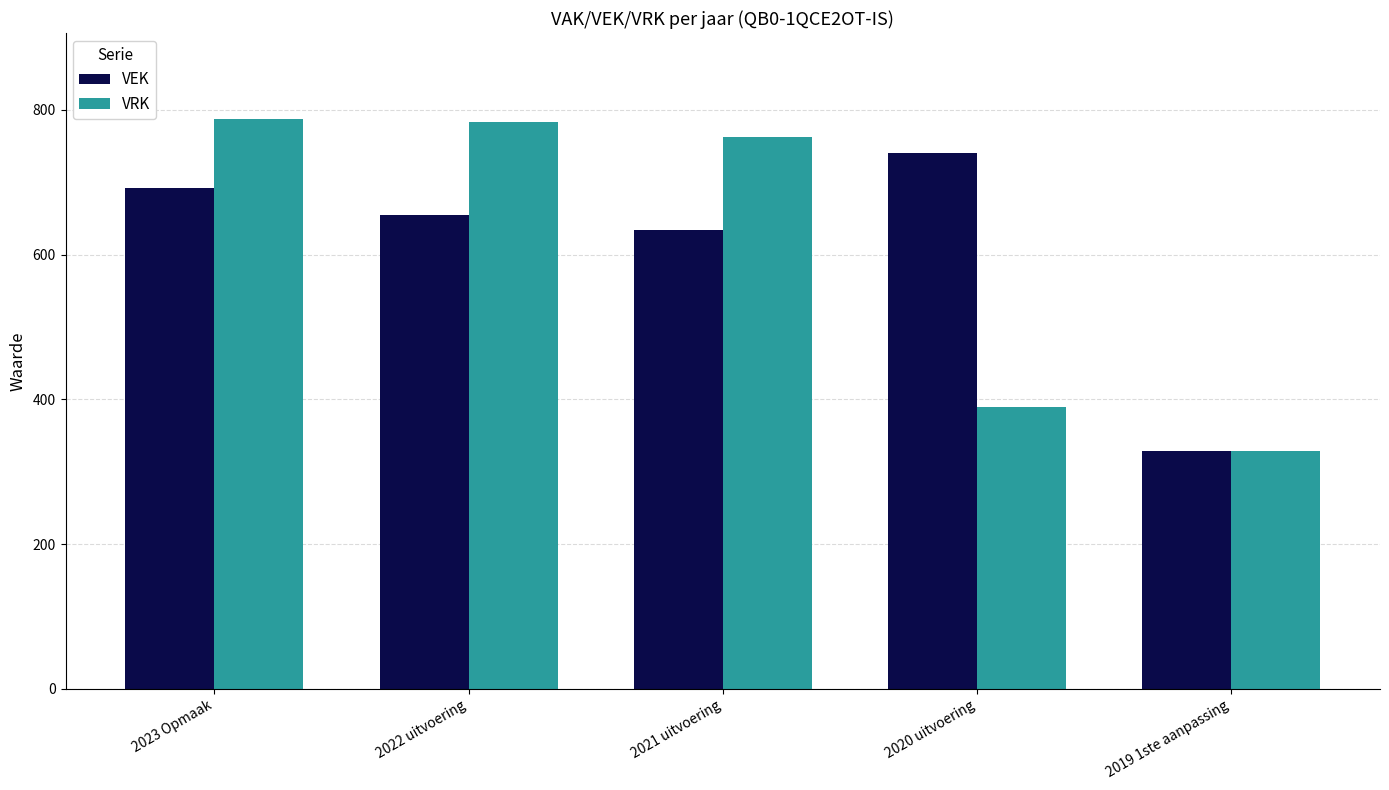

What is the difference between the maximum and minimum values in the VEK series?

412